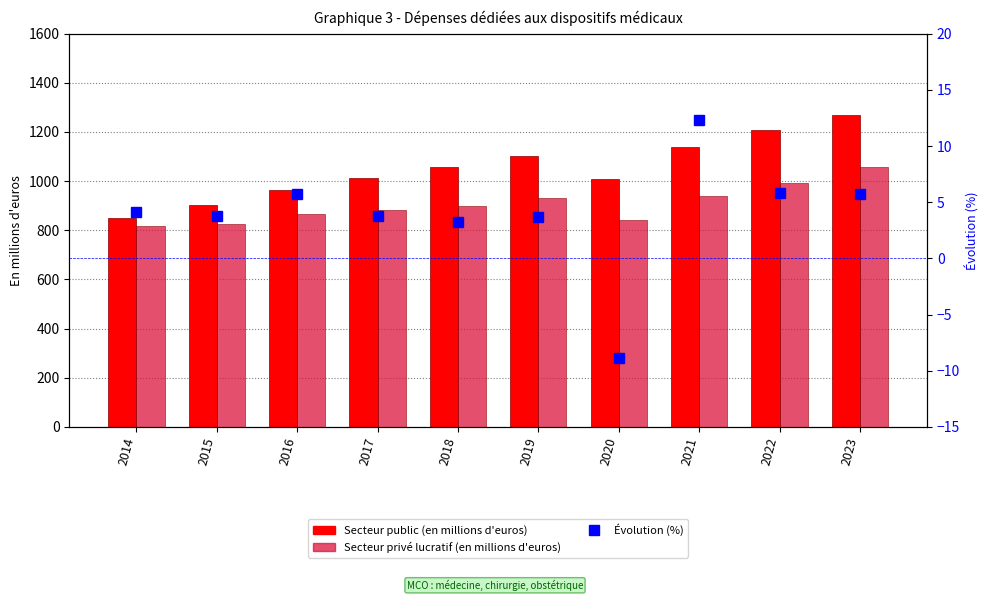

What is the value of the Secteur public (en millions d'euros) bar at the 6th from the left?

1100.6